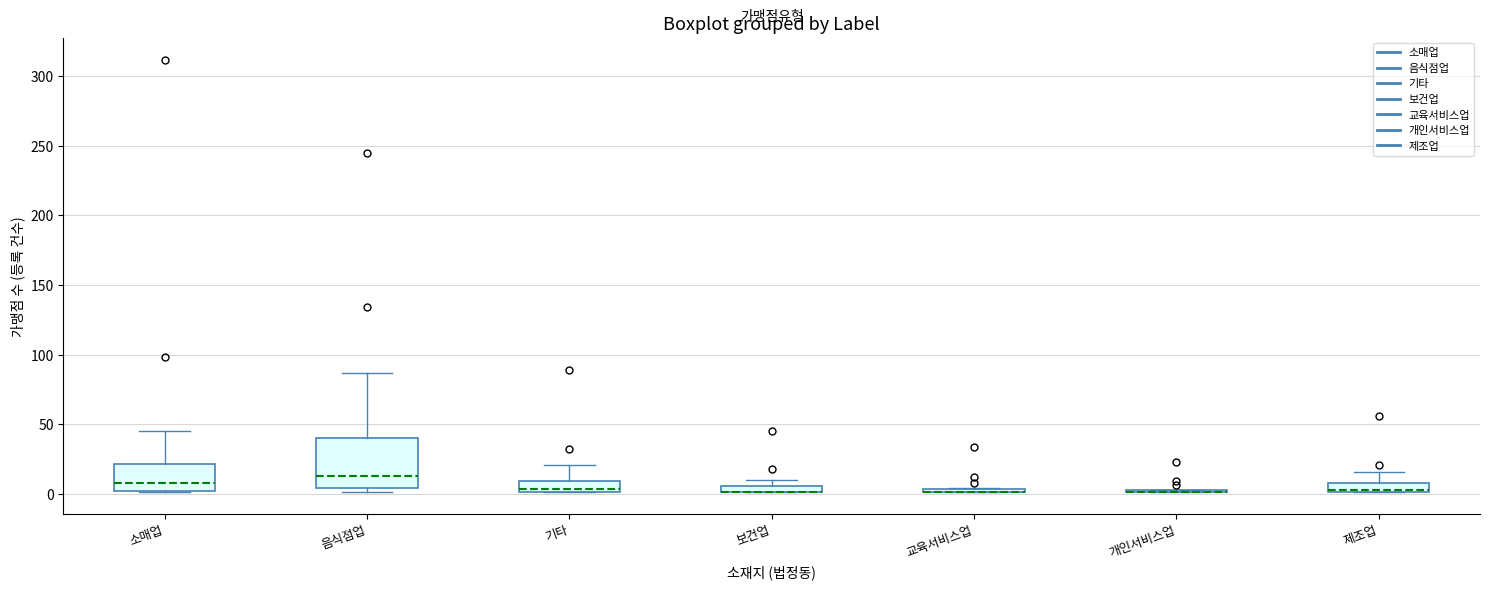

Comparing the boxes themselves (not the whiskers), which one is the tallest?

음식점업